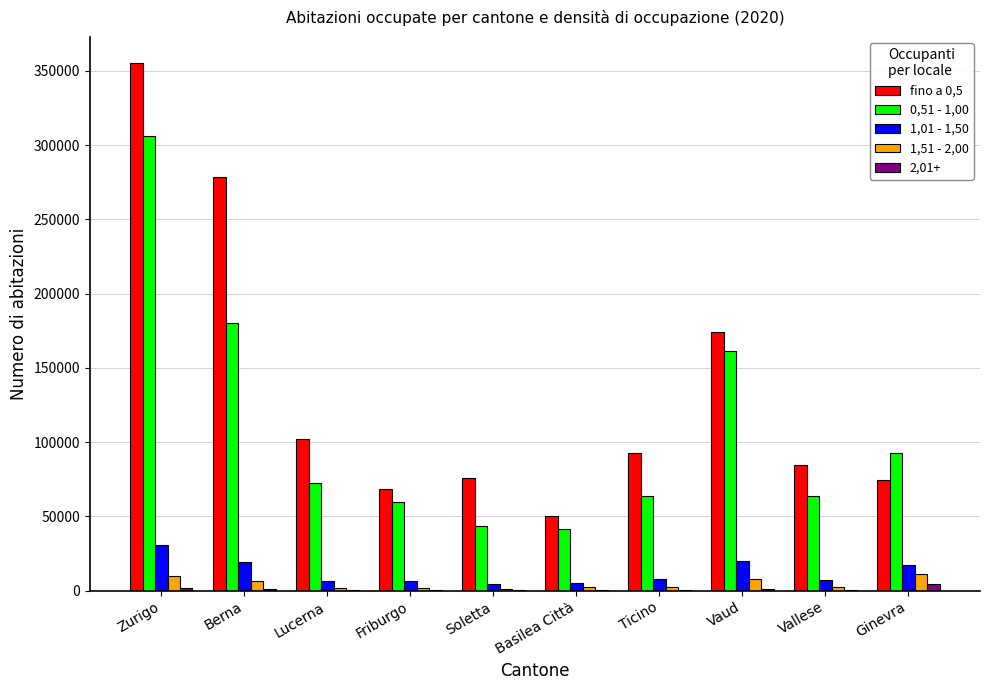

Which label corresponds to the largest value in the chart?

Zurigo